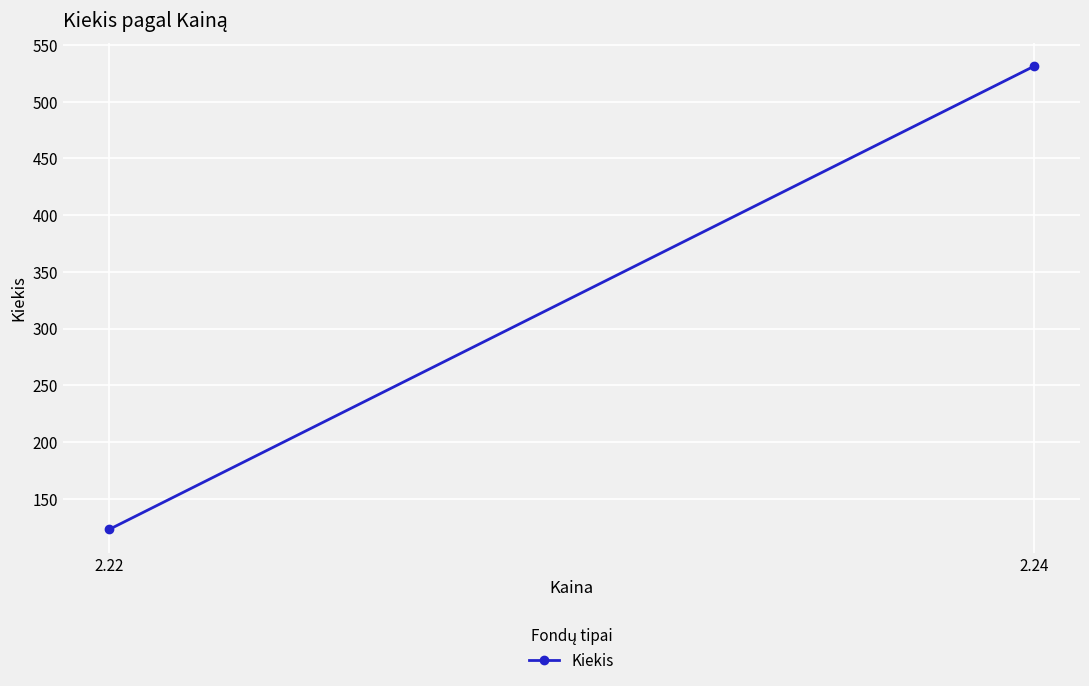

List the labels in order of value, largest first.

2.24, 2.22